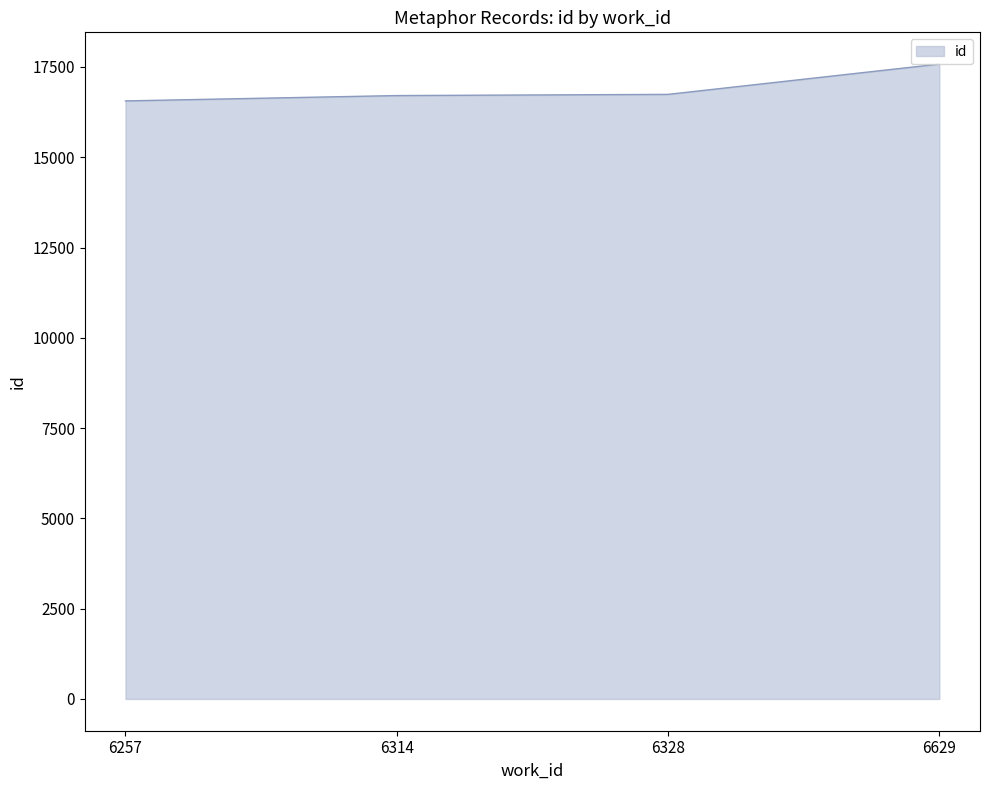

What is the approximate value at 6328, to the nearest 50?

16750